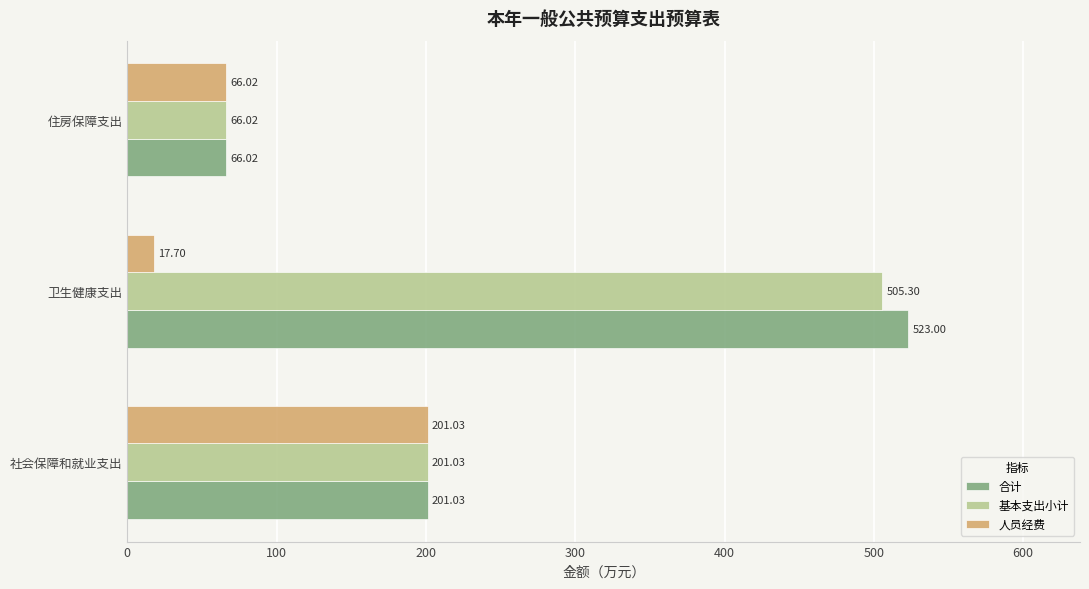

What is the difference between the maximum and minimum values in the 基本支出小计 series?

439.3